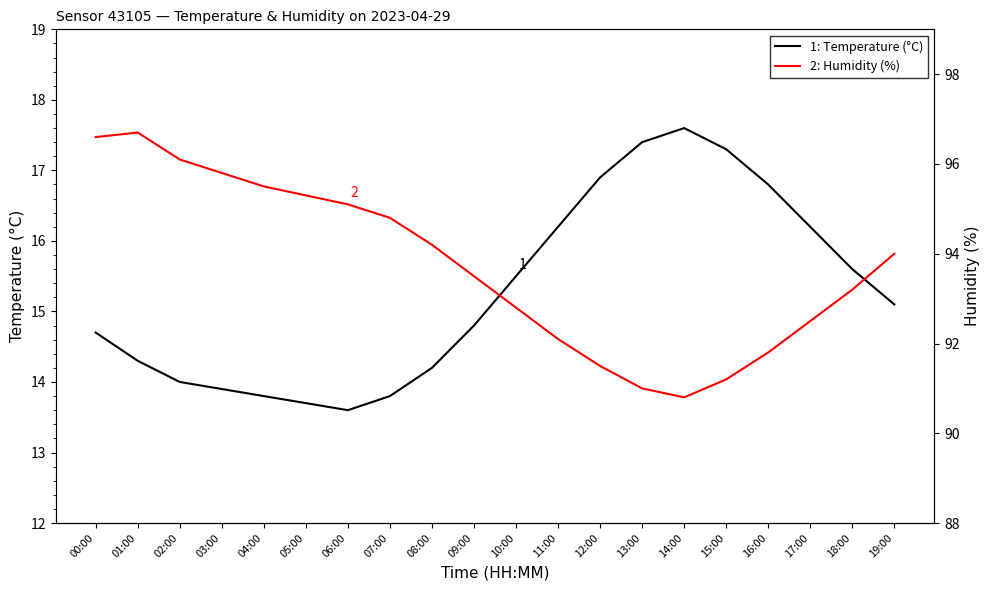

What is the average value of the 1: Temperature (°C) series?

15.3